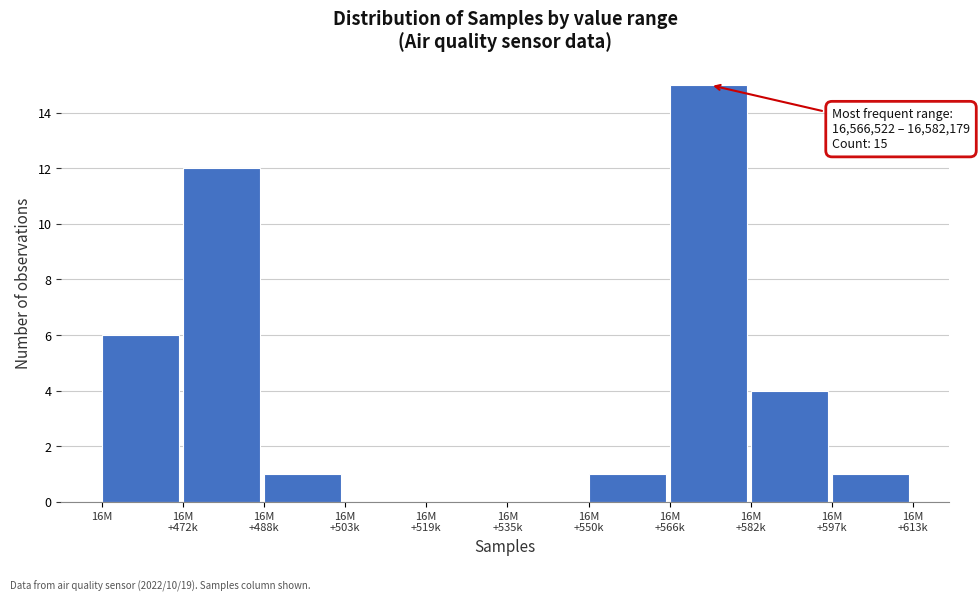

At which label is the value closest to 7?

16M